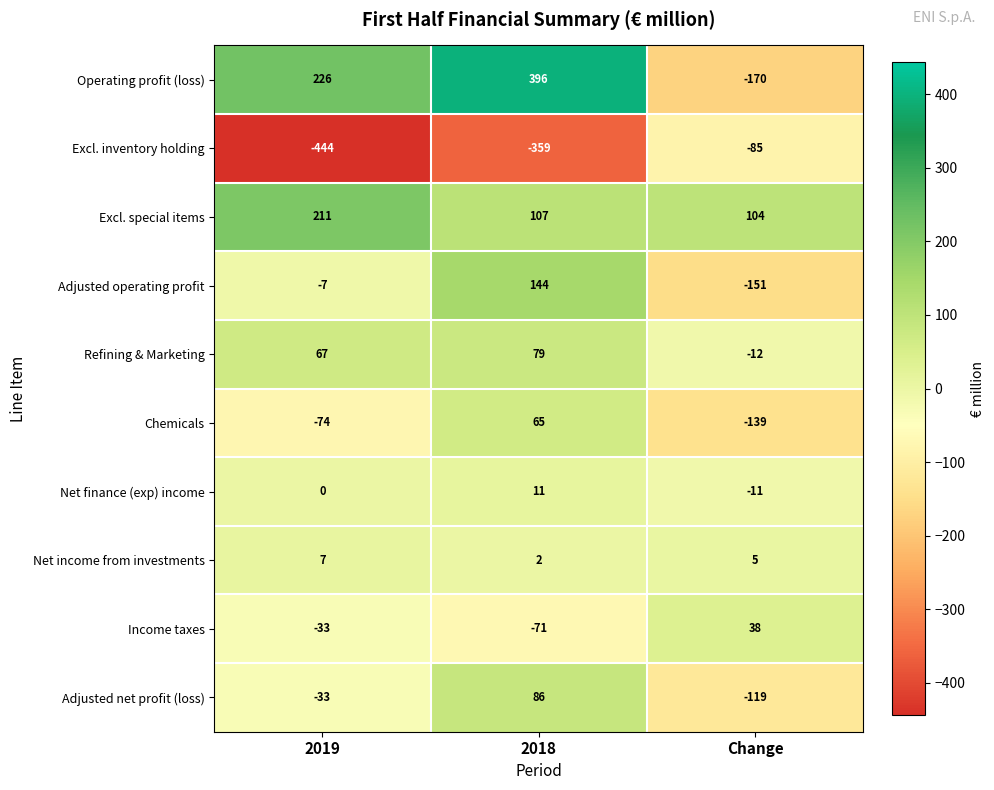

Is the value of Net finance (exp) income at 2018 greater than the value of Refining & Marketing at 2019?

No